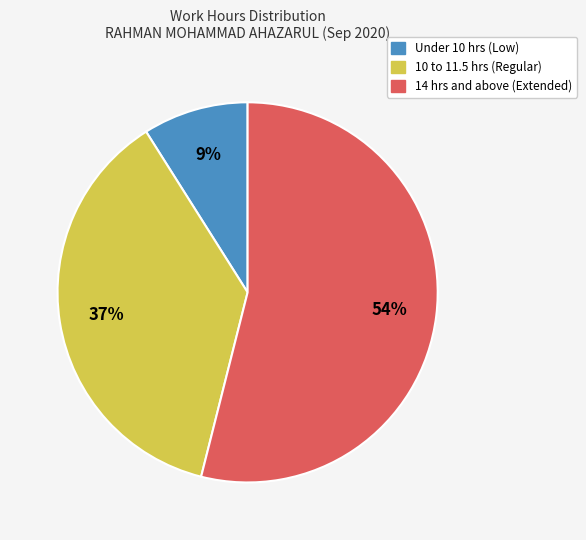

Is there any slice that represents more than half of the pie?

Yes